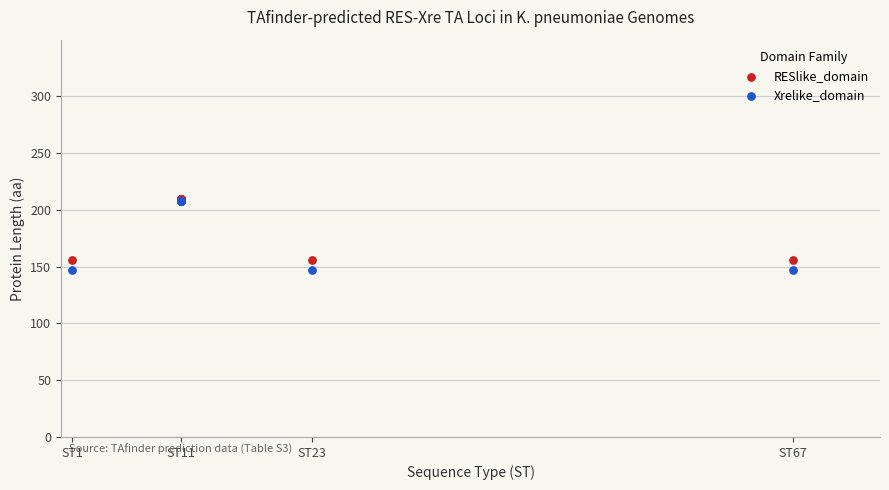

What are all the series names shown in the legend?

RESlike_domain, Xrelike_domain